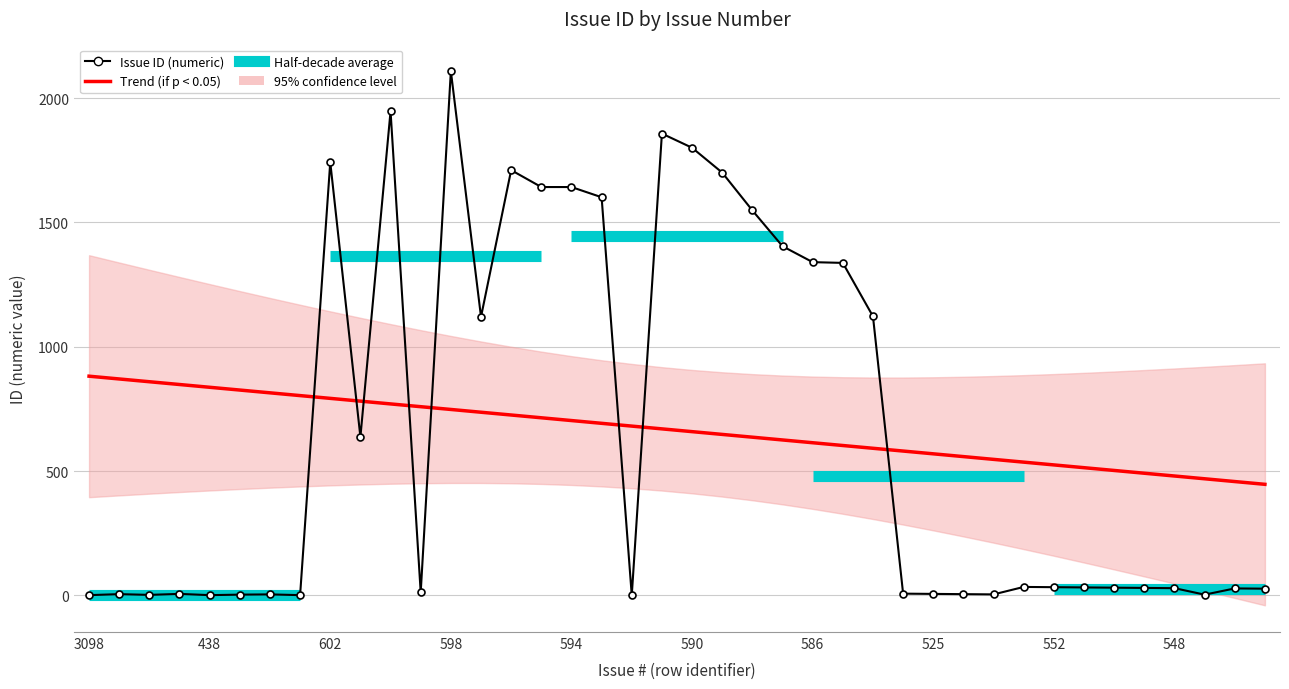

What is the label of the 18th point from the right?

588